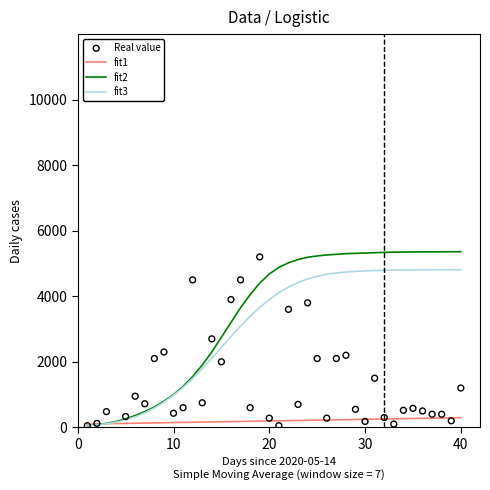

Which series contains the lowest Y value?

fit2